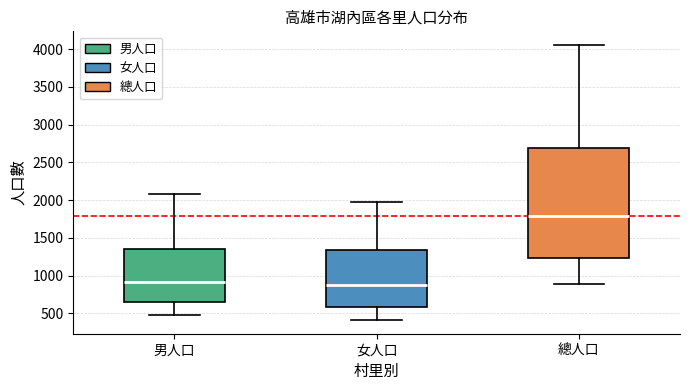

Reading left to right, read every box against the y-axis: the position of its median line, the range the box covers, and the ends of its whiskers. The values are not printed on the chart, so give them approximately, as read against the axis.

男人口: median 900, box 650 to 1350, whiskers 500 to 2100
女人口: median 900, box 600 to 1350, whiskers 400 to 2000
總人口: median 1800, box 1250 to 2700, whiskers 900 to 4050